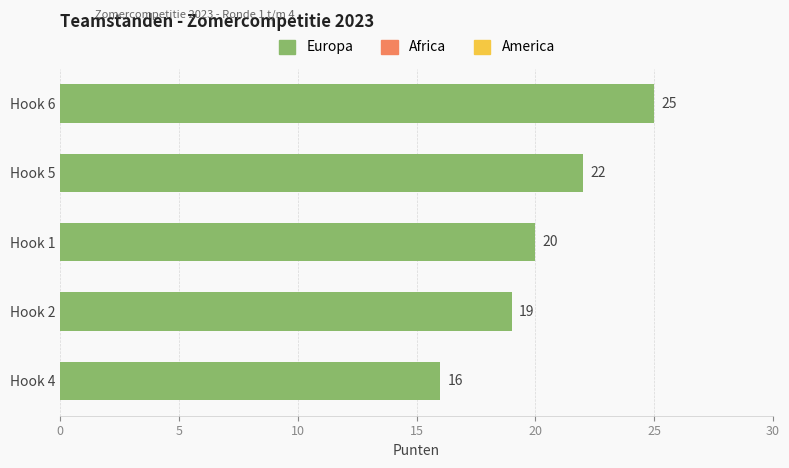

Which has a higher value, Hook 5 or Hook 1?

Hook 5